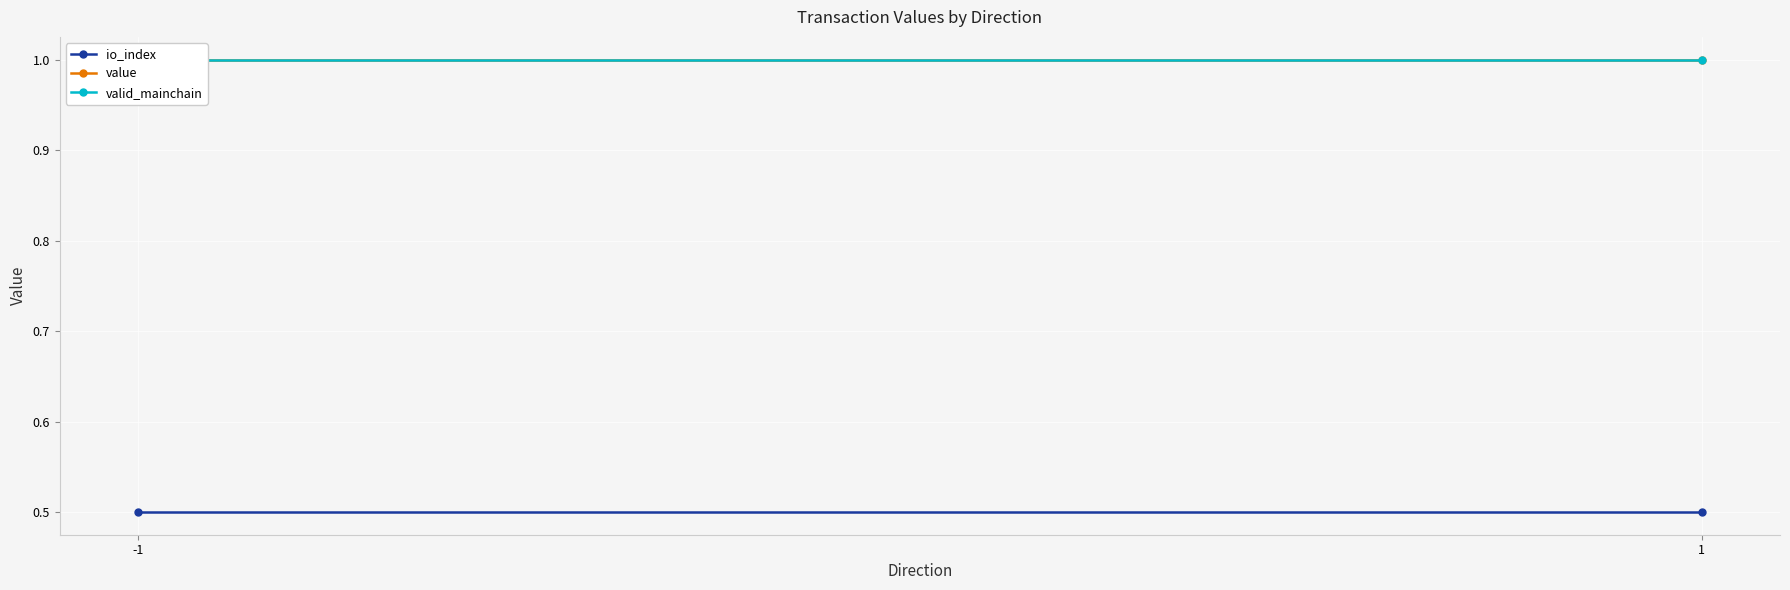

Which series has the largest range (max minus min)?

io_index